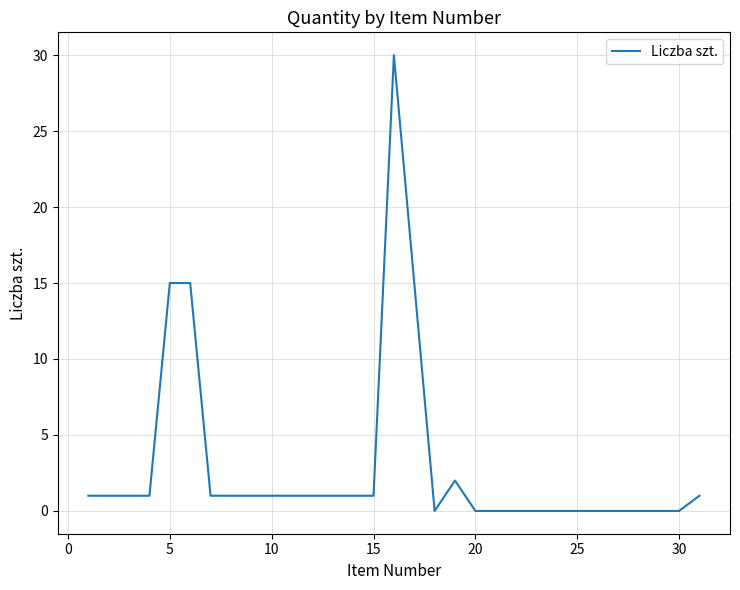

What is the greatest value displayed?

30